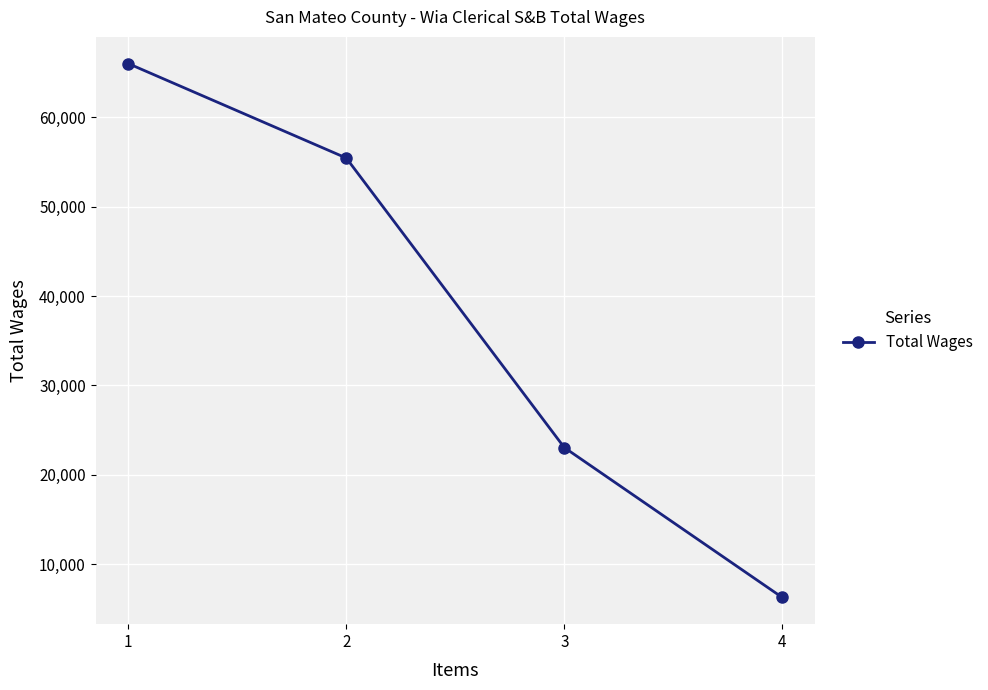

What is the value of the 1st point from the left?

66024